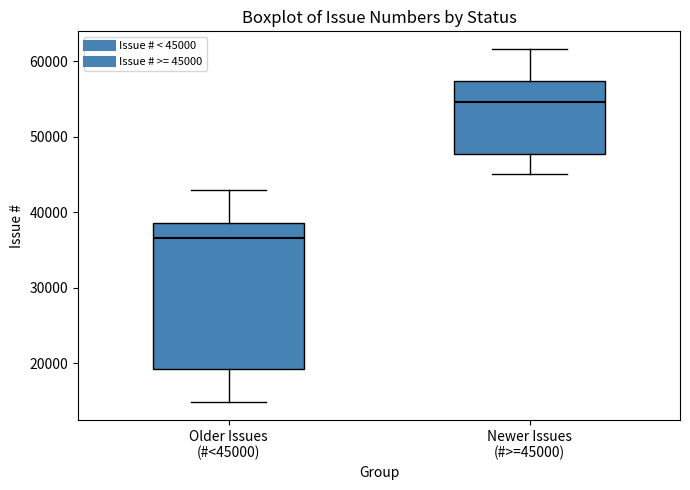

Comparing the boxes themselves (not the whiskers), which one is the tallest?

Older Issues (#<45000)